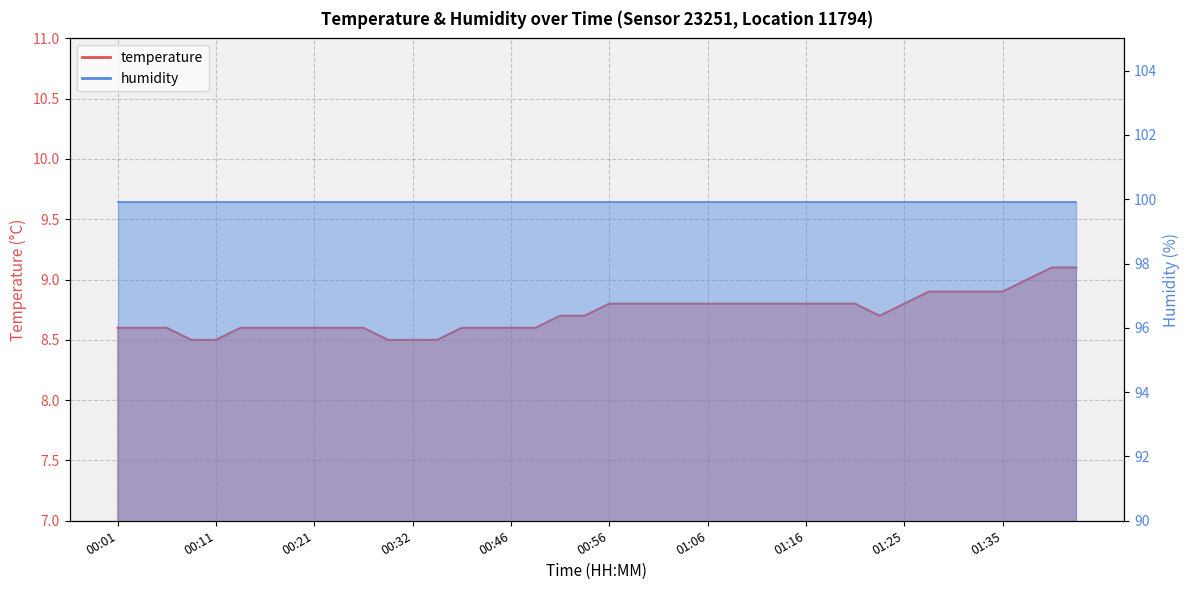

List the labels in order of value, largest first.

01:40, 01:42, 01:37, 01:28, 01:30, 01:33, 01:35, 00:56, 00:58, 01:01, 01:03, 01:06, 01:08, 01:11, 01:13, 01:16, 01:18, 01:21, 01:25, 00:51, 00:53, 01:23, 00:01, 00:03, 00:05, 00:13, 00:16, 00:18, 00:21, 00:23, 00:26, 00:40, 00:43, 00:46, 00:48, 00:08, 00:11, 00:29, 00:32, 00:38